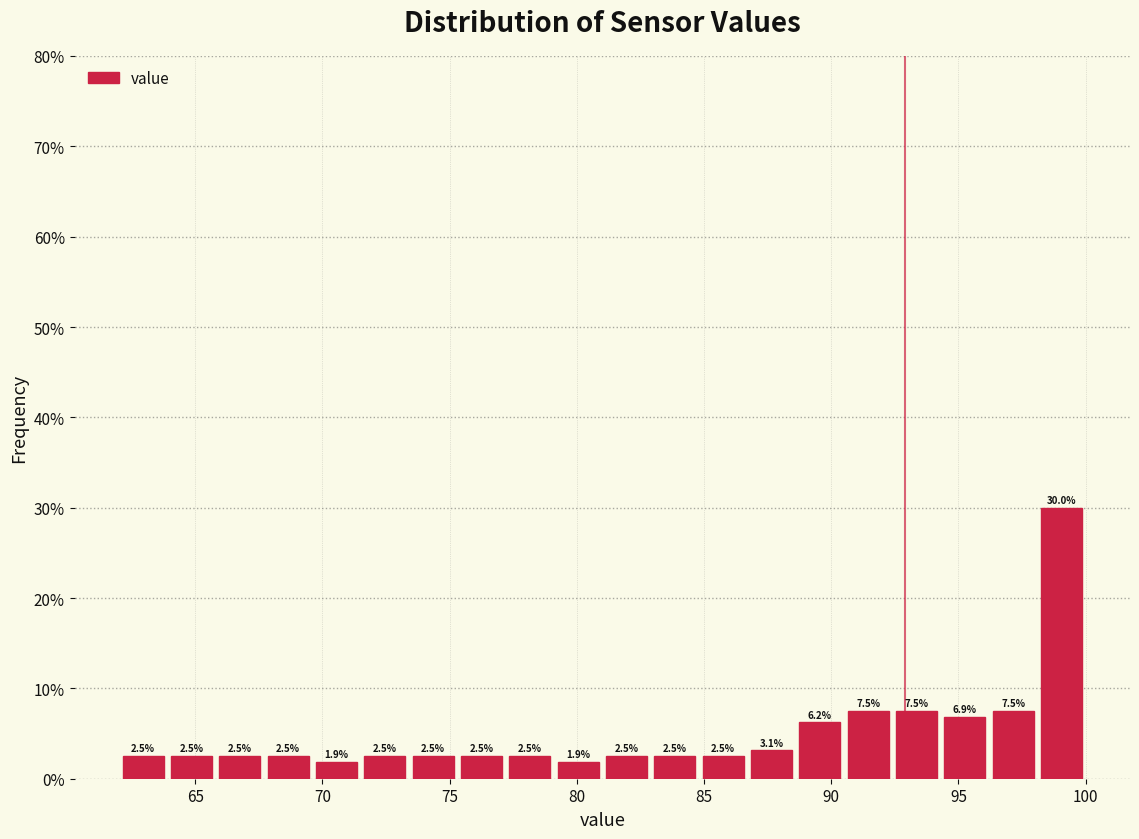

Read against the x-axis, roughly where is the centre of the tallest bar?

99.0